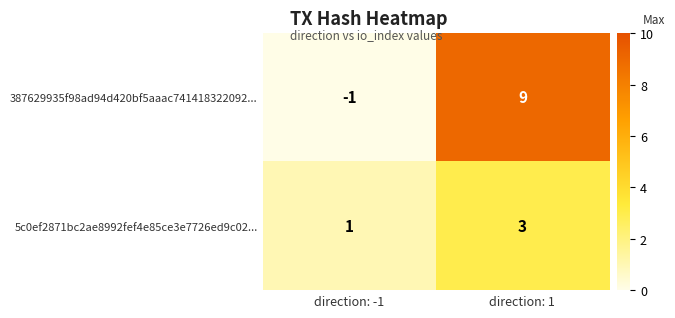

Reading left to right, list all the values displayed in this chart.

387629935f98ad94d420bf5aaac741418322092...: direction: -1=-1	direction: 1=9
5c0ef2871bc2ae8992fef4e85ce3e7726ed9c02...: direction: -1=1	direction: 1=3